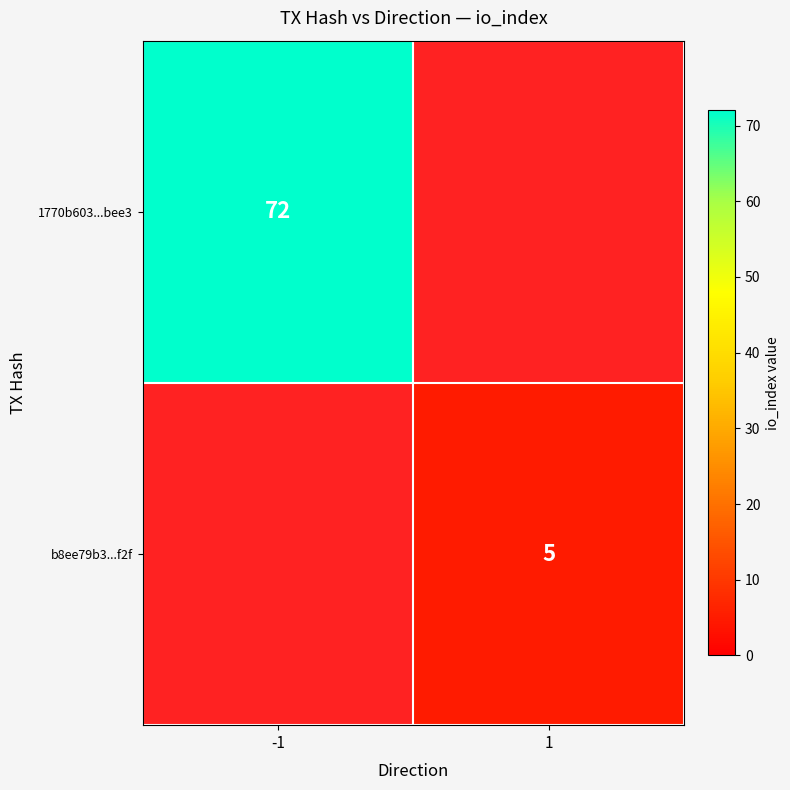

The value of 1770b603...bee3 at -1 is 72. True or false?

True